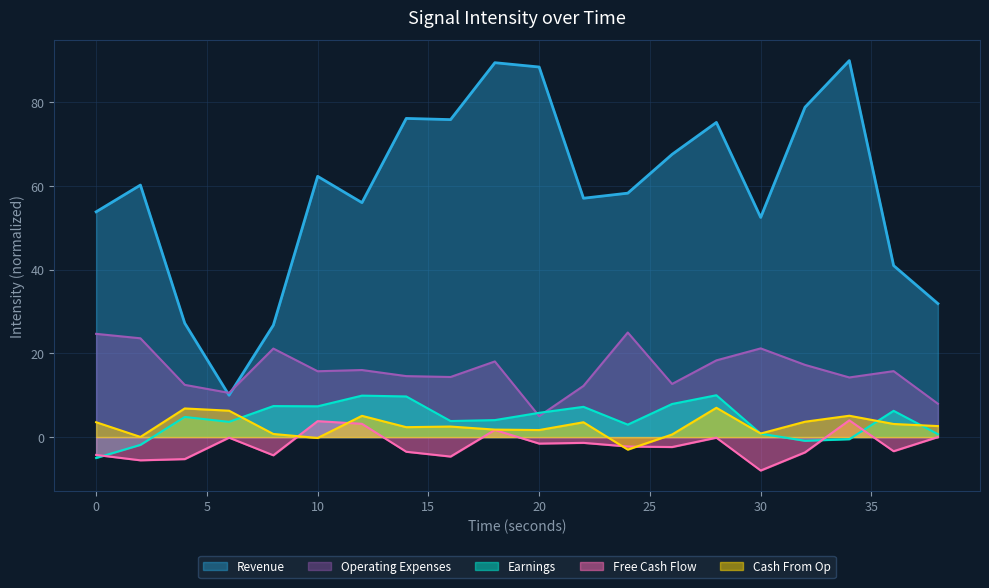

Rank the series at 0 from highest to lowest value.

Revenue, Operating Expenses, Cash From Op, Free Cash Flow, Earnings